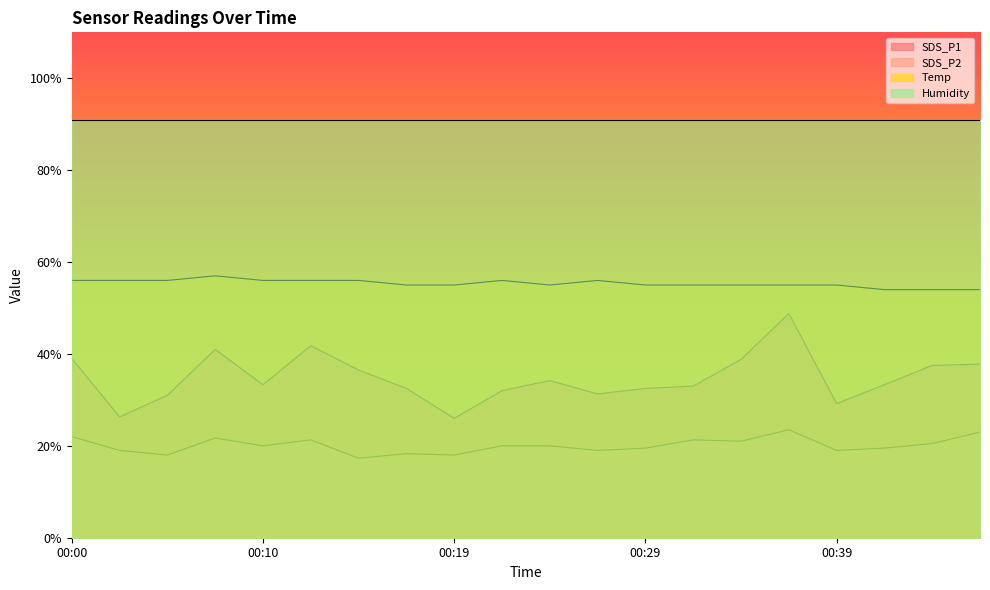

Where is the first local maximum for SDS_P1?

00:07